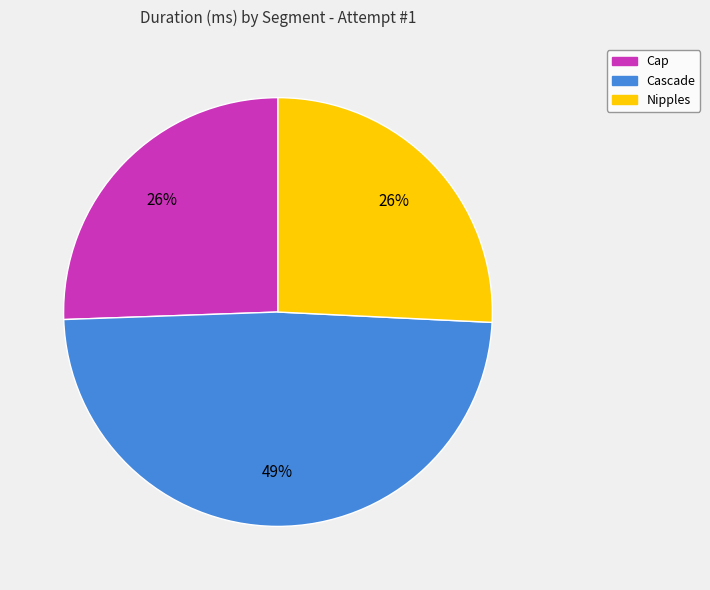

How many segments does this pie chart have?

3